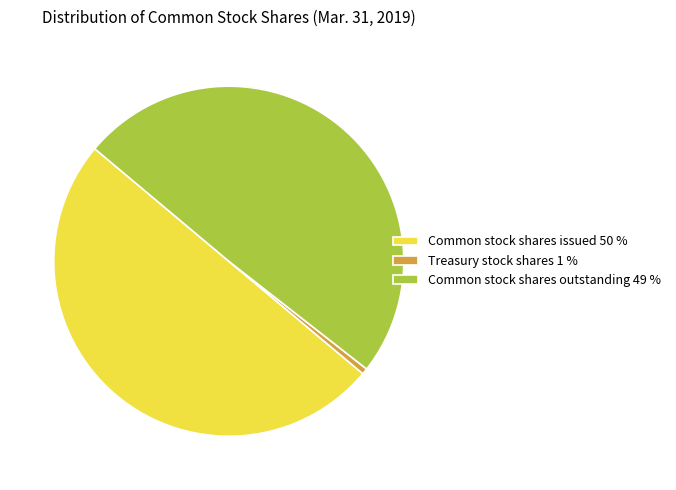

How many segments does this pie chart have?

3